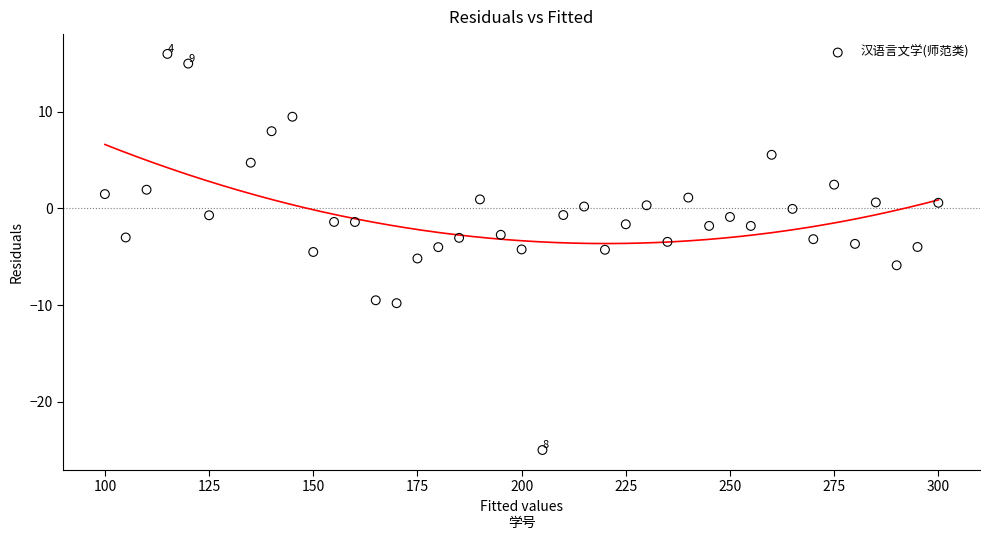

What is the range of Y values (max minus min)?

41.0